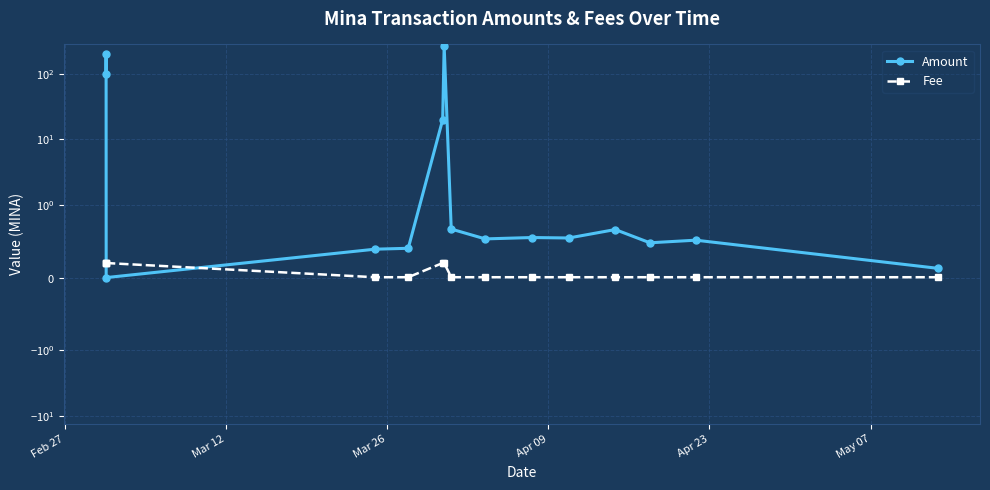

What is the maximum value for Amount?

269.0